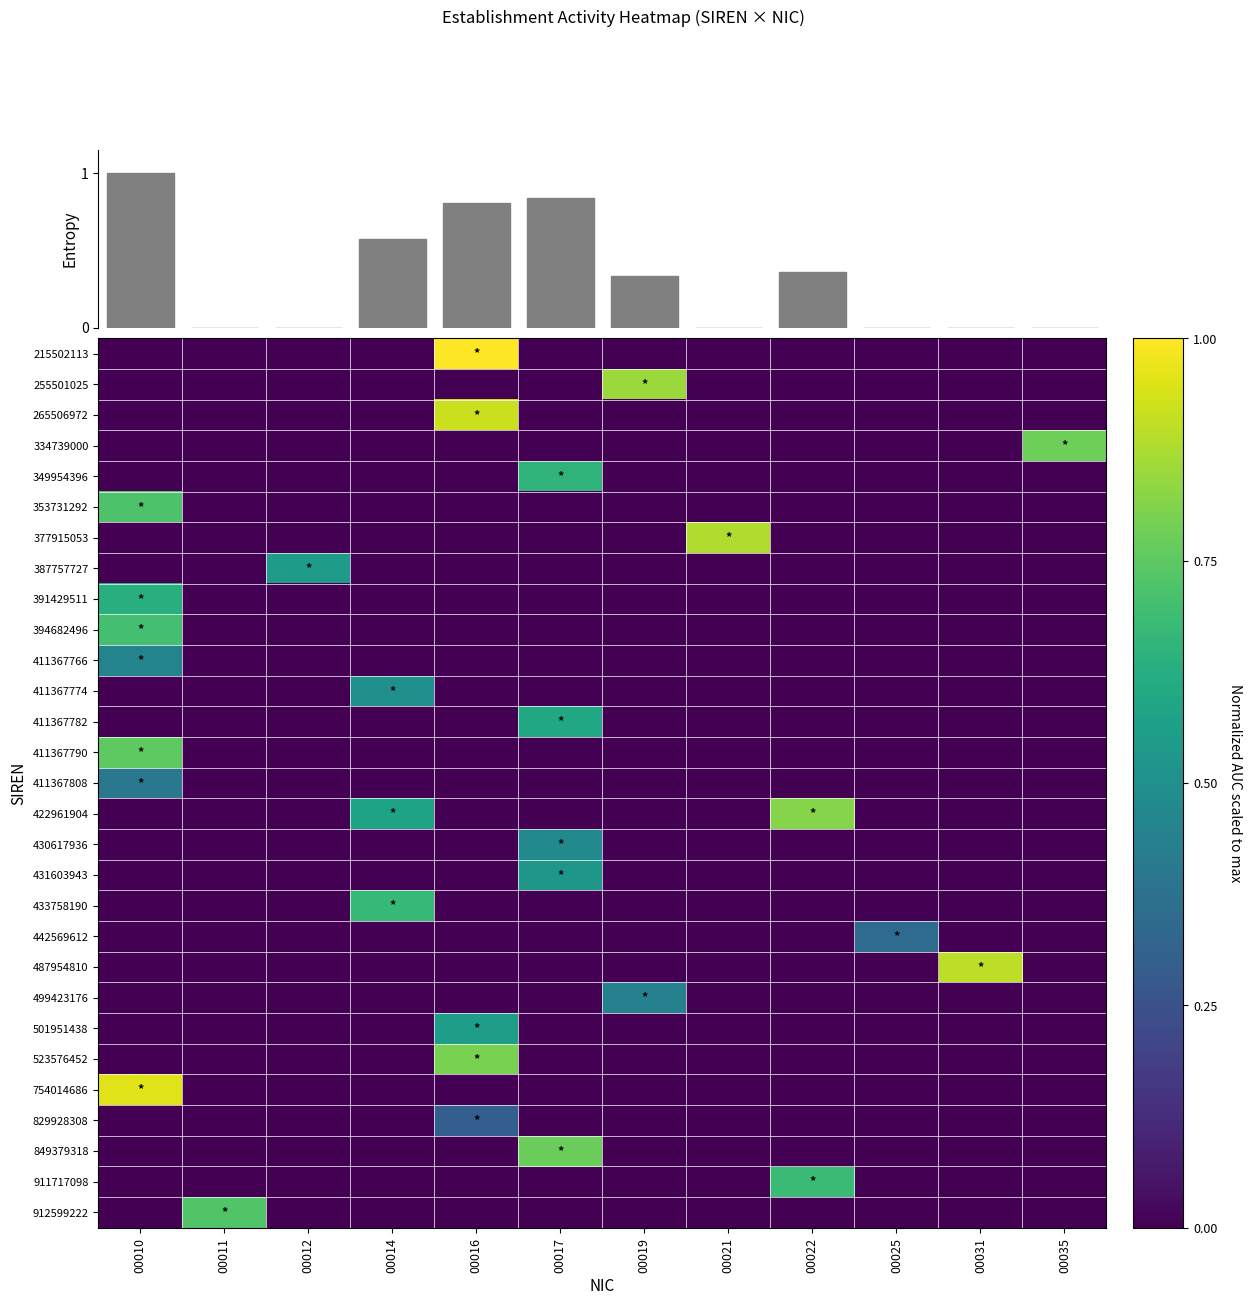

What is the maximum value for 754014686?

0.9